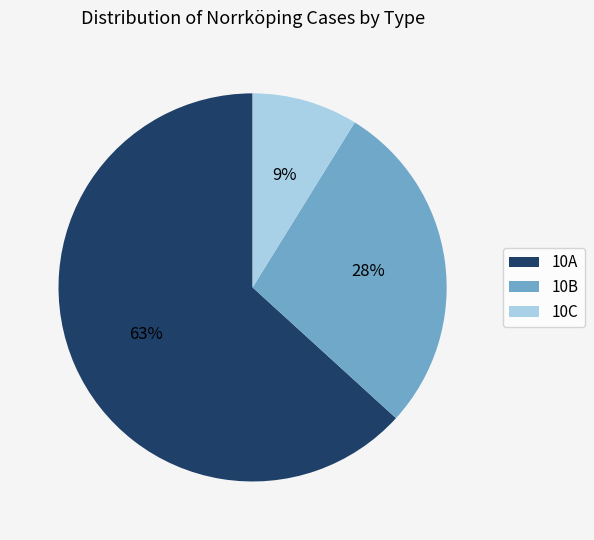

Does 10B represent more than half of the total?

No